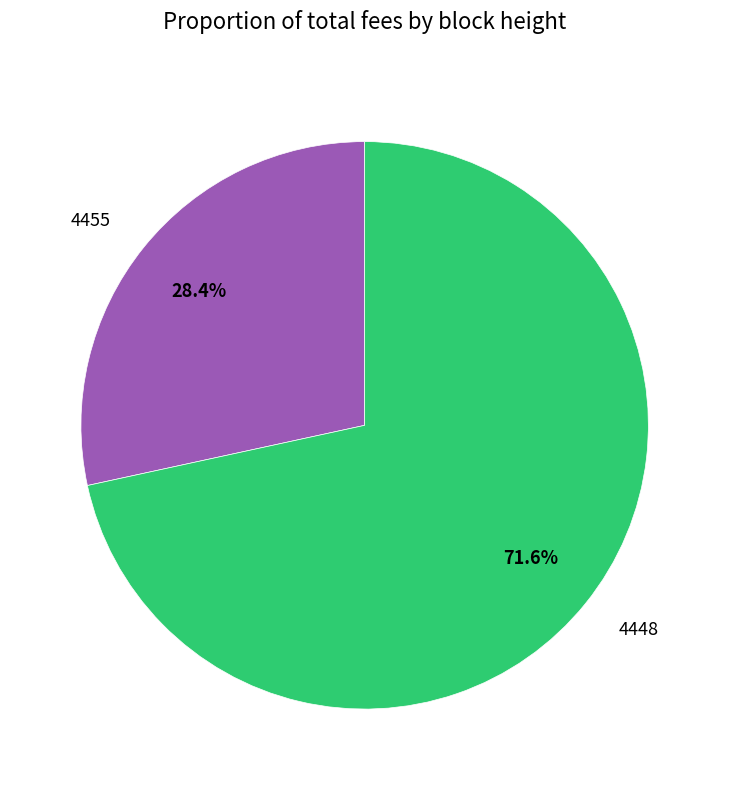

What percentage is the 4455 slice, to the nearest percent?

28%